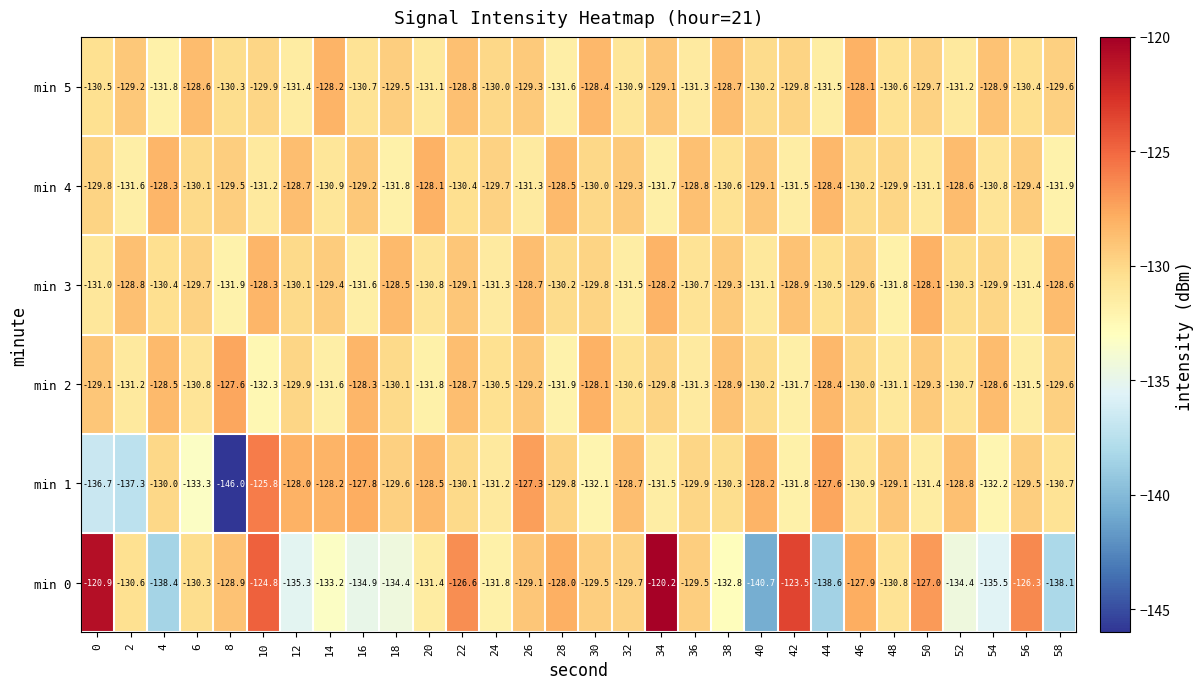

What is the highest value of the min 1 series?

-125.8